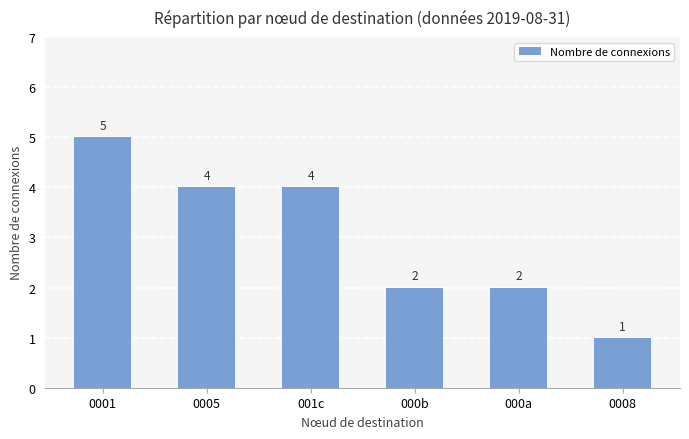

Between 0005 and 000b, which is larger?

0005